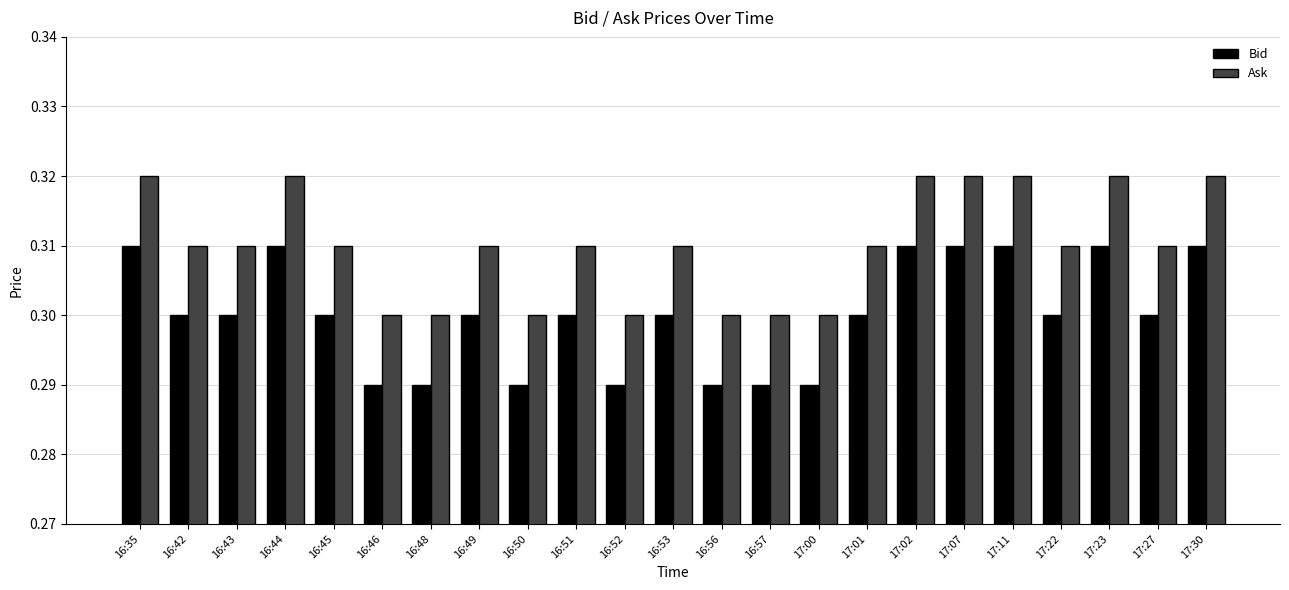

What is the label of the 3rd bar from the left?

16:43